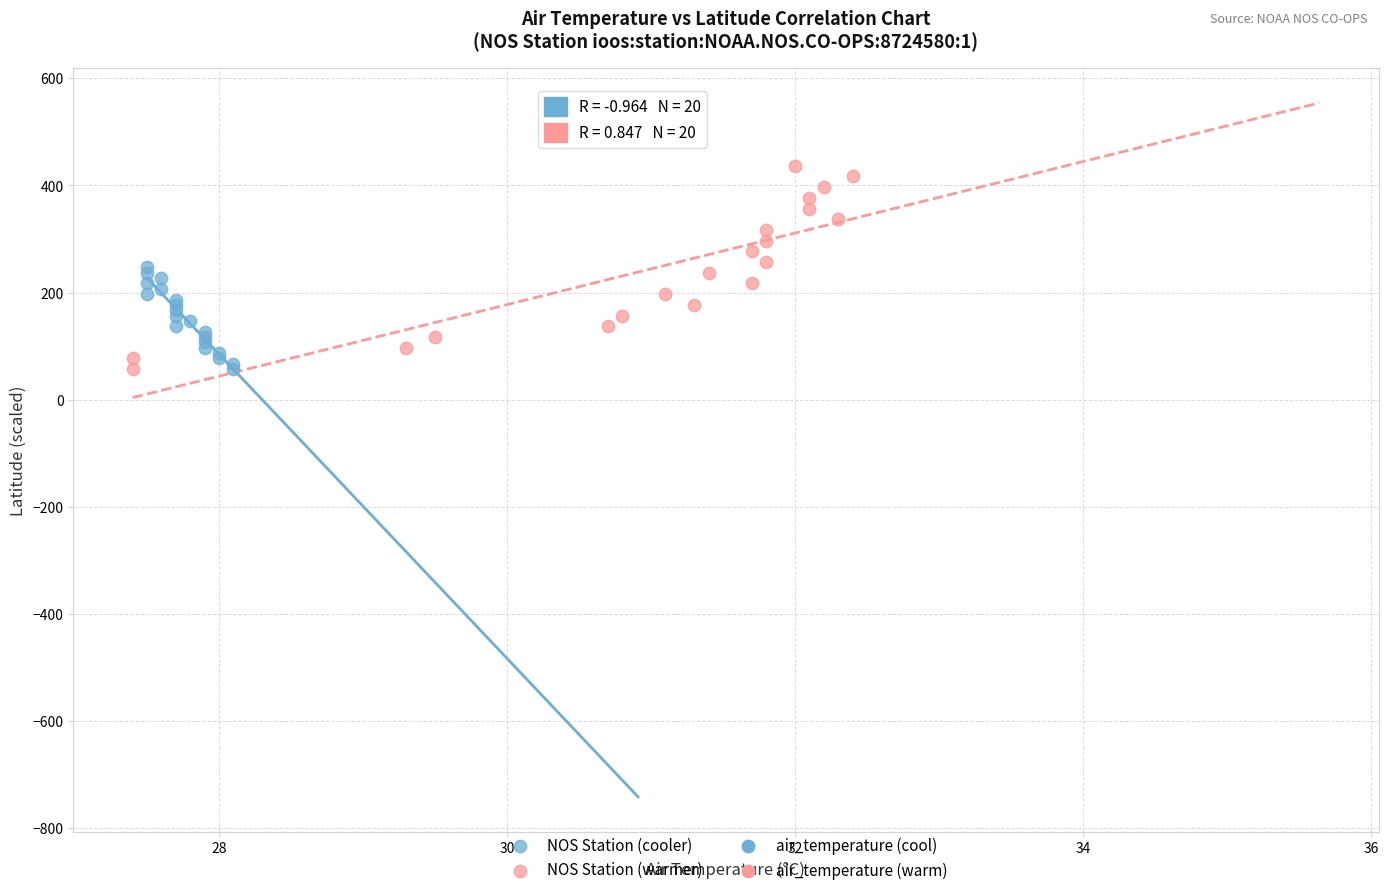

Which series contains the highest Y value?

NOS Station (warmer)